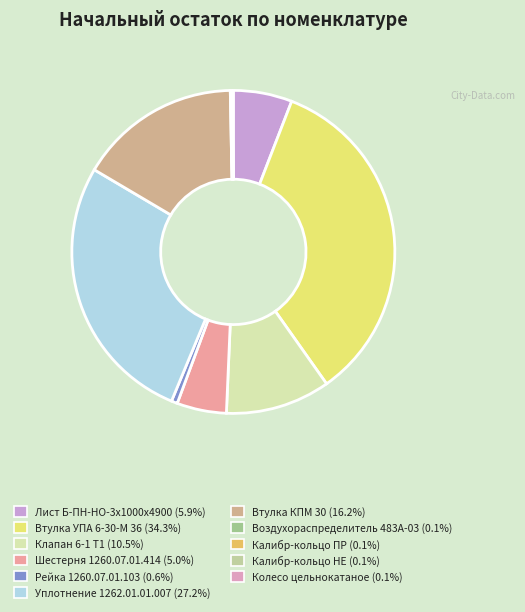

Is Шестерня 1260.07.01.414 the majority of the pie?

No